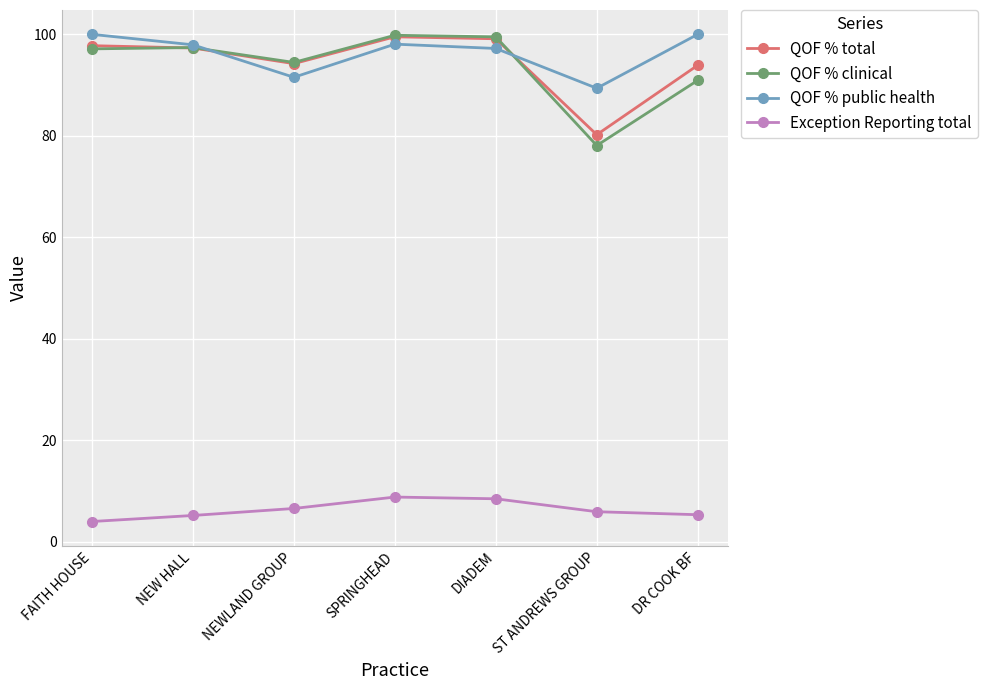

What is the maximum value for QOF % public health?

100.0